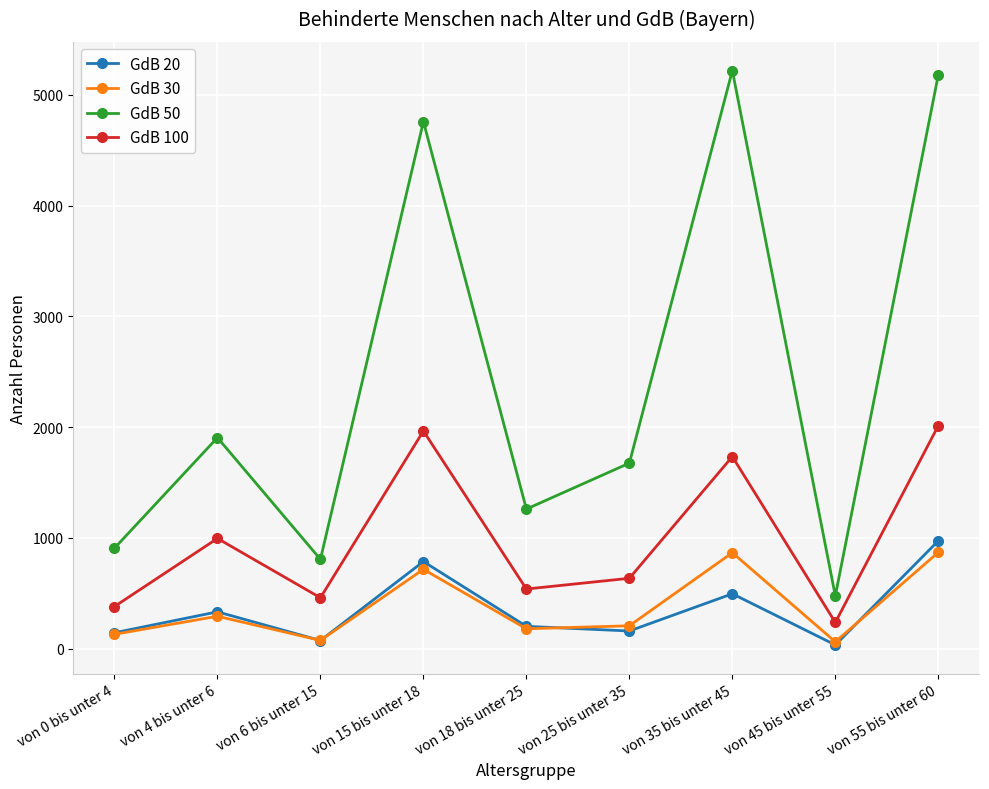

True or false: GdB 50 and GdB 100 cross at least once.

False